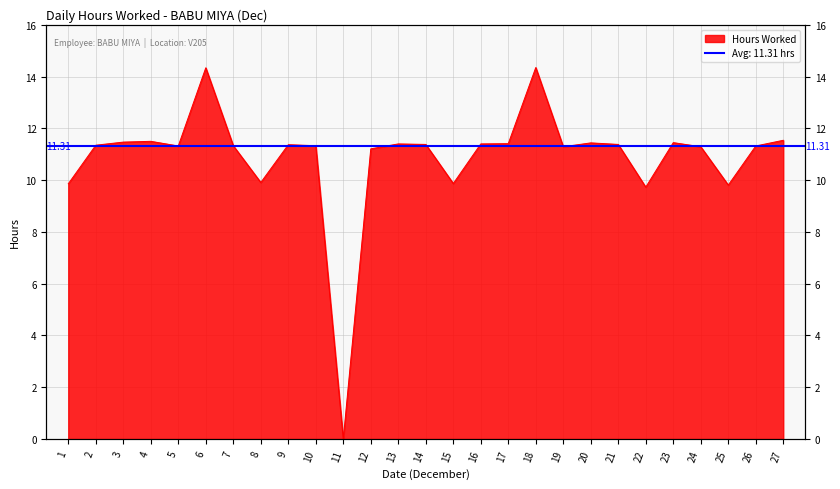

True or false: the data shows 11.4 at 20.

True